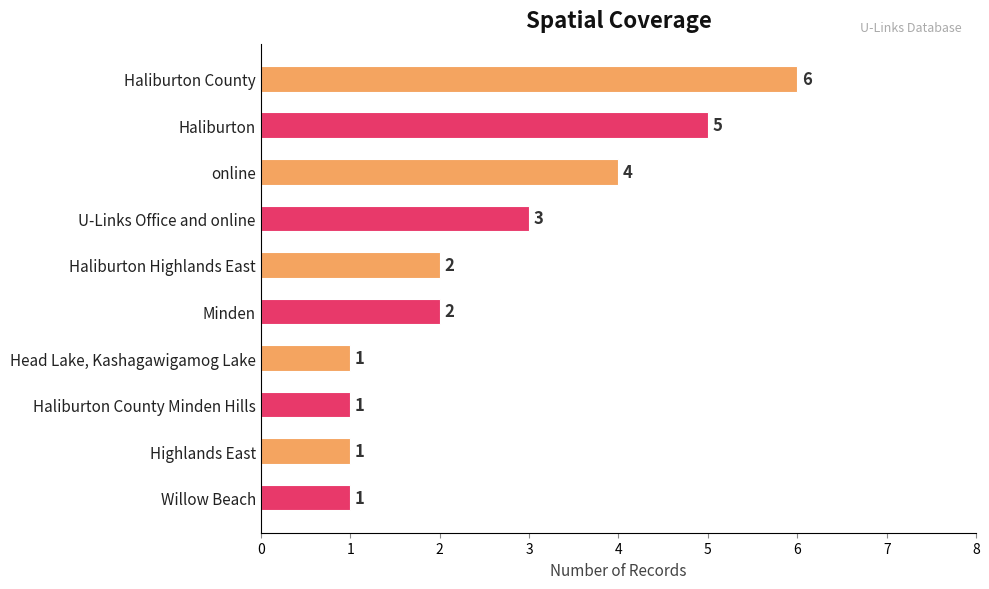

What is the label of the 7th bar from the bottom?

U-Links Office and online